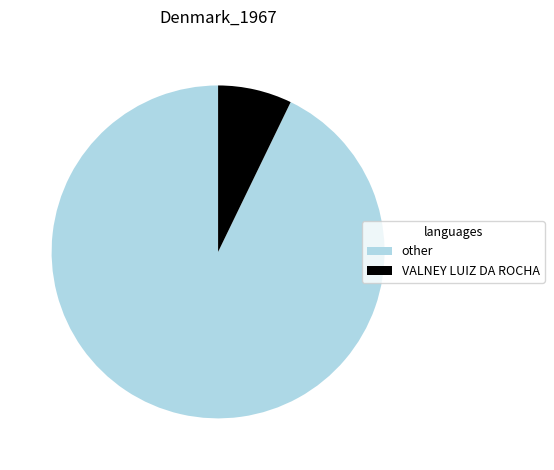

What is the smallest slice in the pie chart?

VALNEY LUIZ DA ROCHA